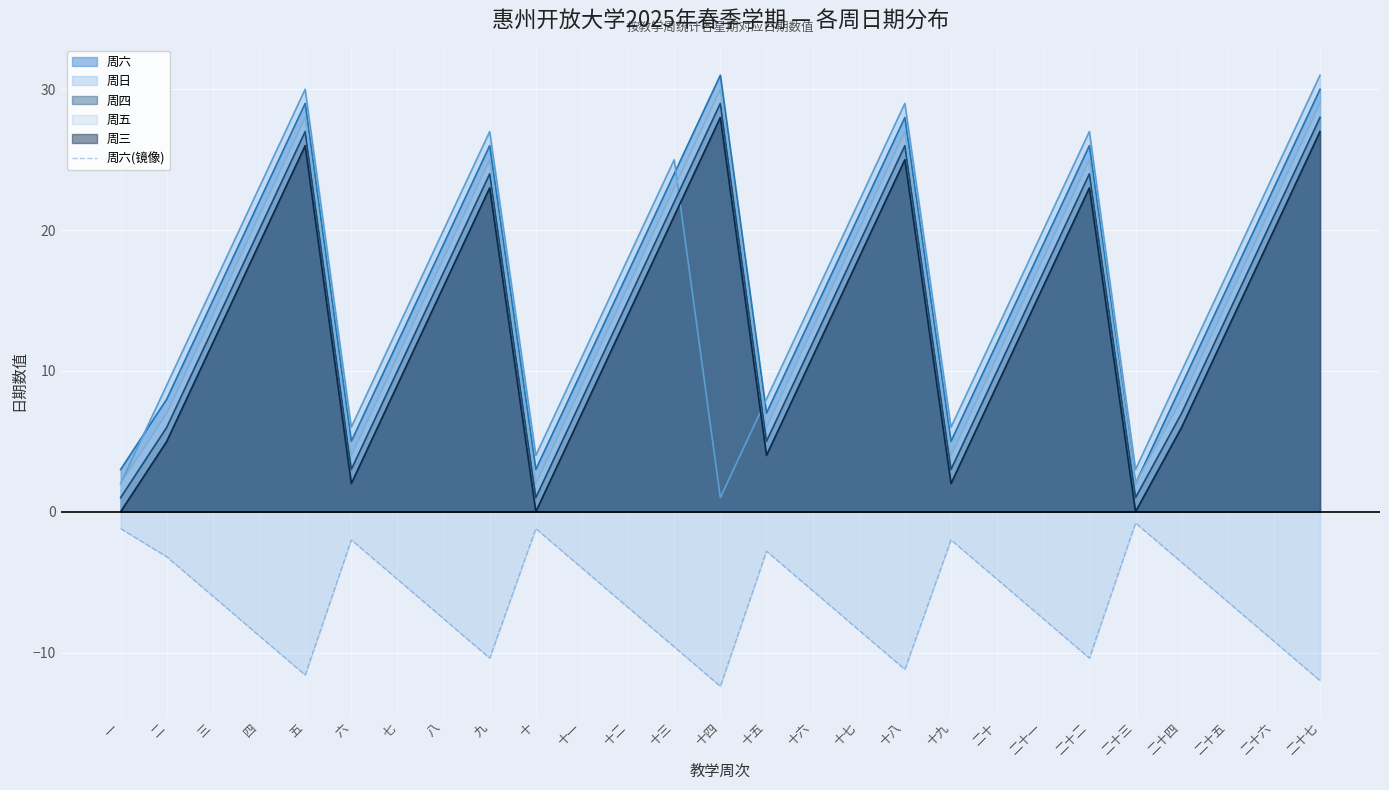

Read the 周四 value at 十.

1.0